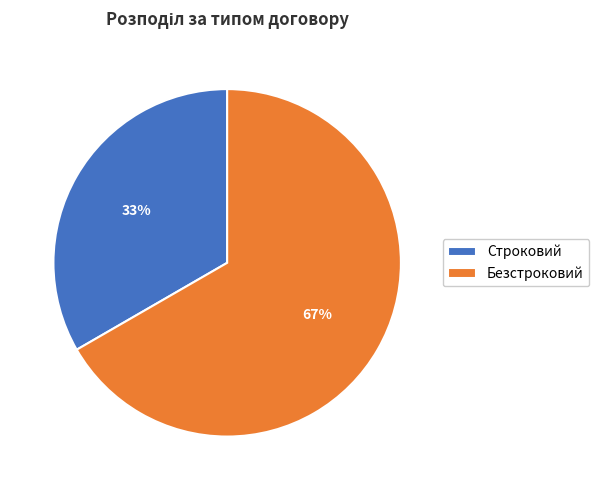

What is the ratio of the value at Строковий to the value at Безстроковий?

0.5